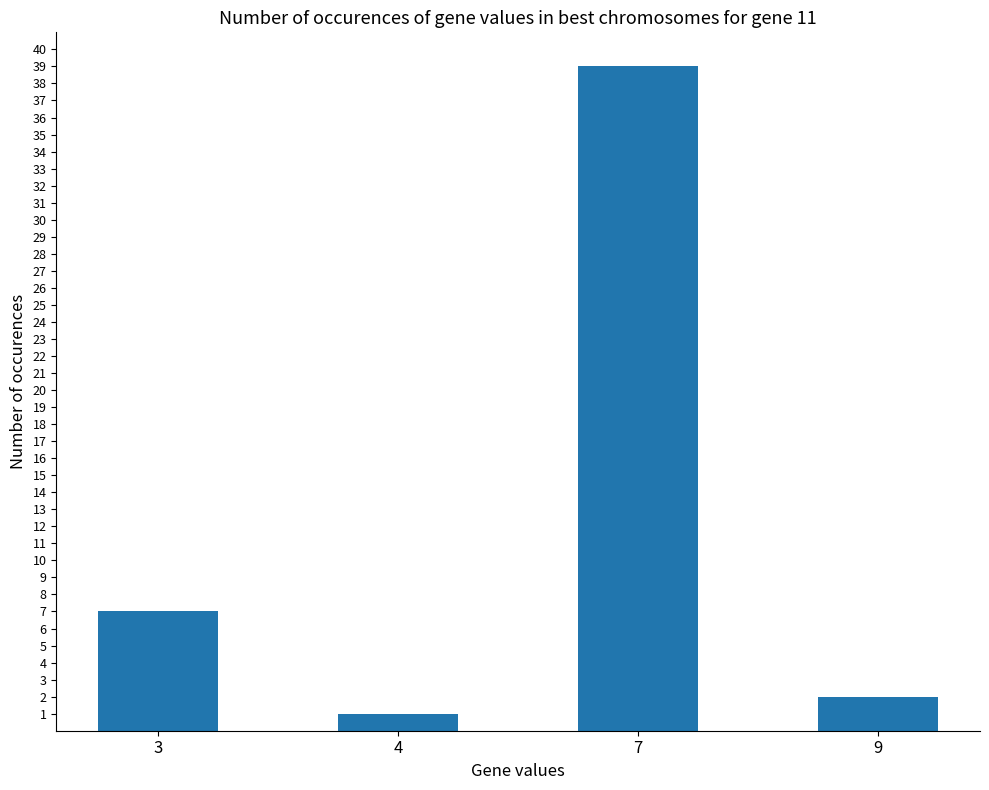

What is the change in value from 3 to 4?

-6